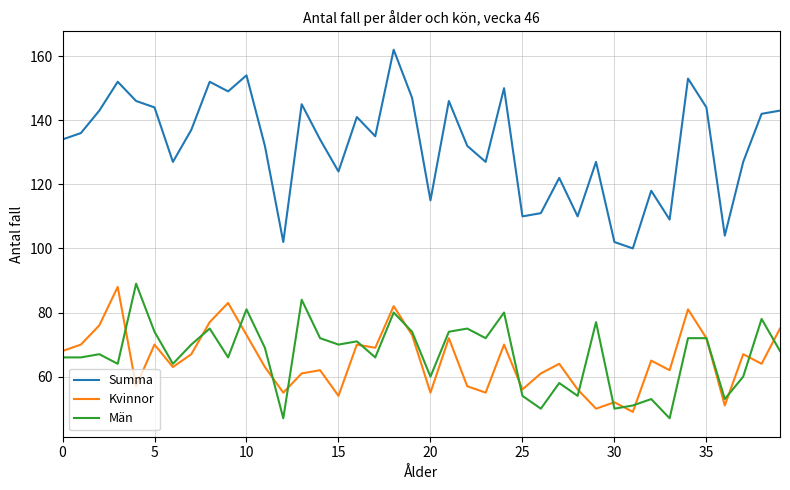

True or false: Män and Summa cross at least once.

False